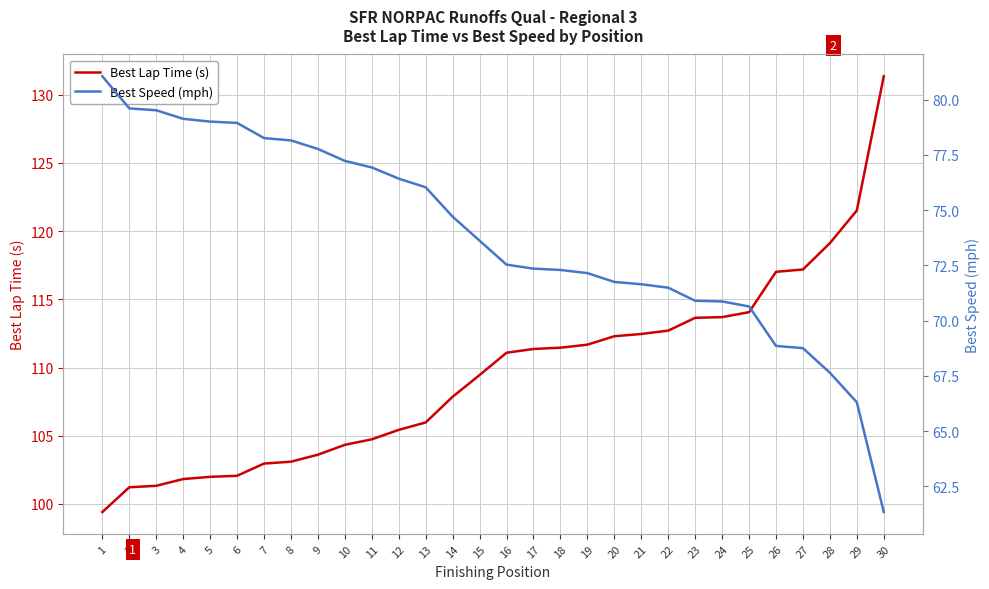

What are all the series names shown in the legend?

Best Lap Time (s), Best Speed (mph)